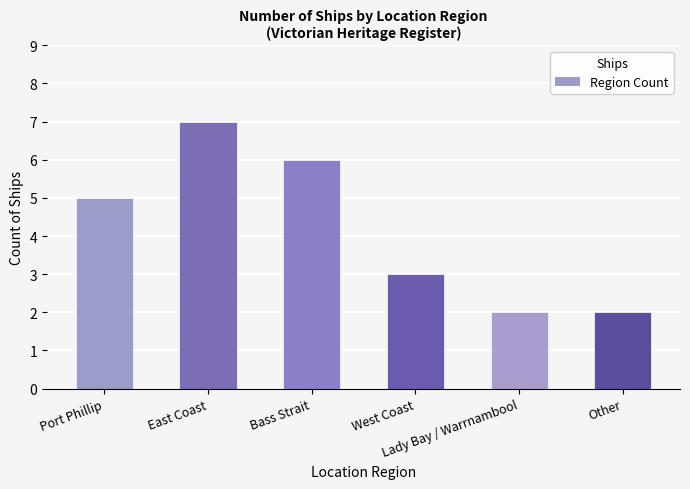

Which has a higher value, Bass Strait or East Coast?

East Coast